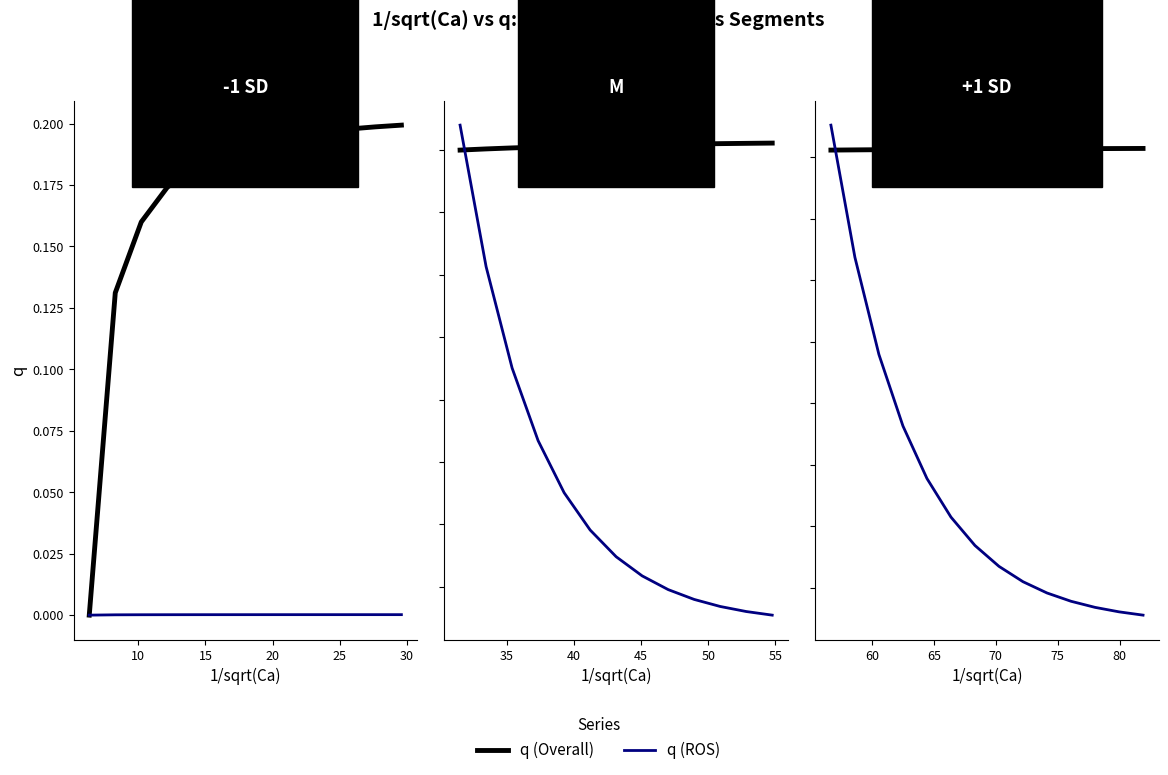

What is the difference between the second highest and second lowest values in the q (ROS) series?

0.1